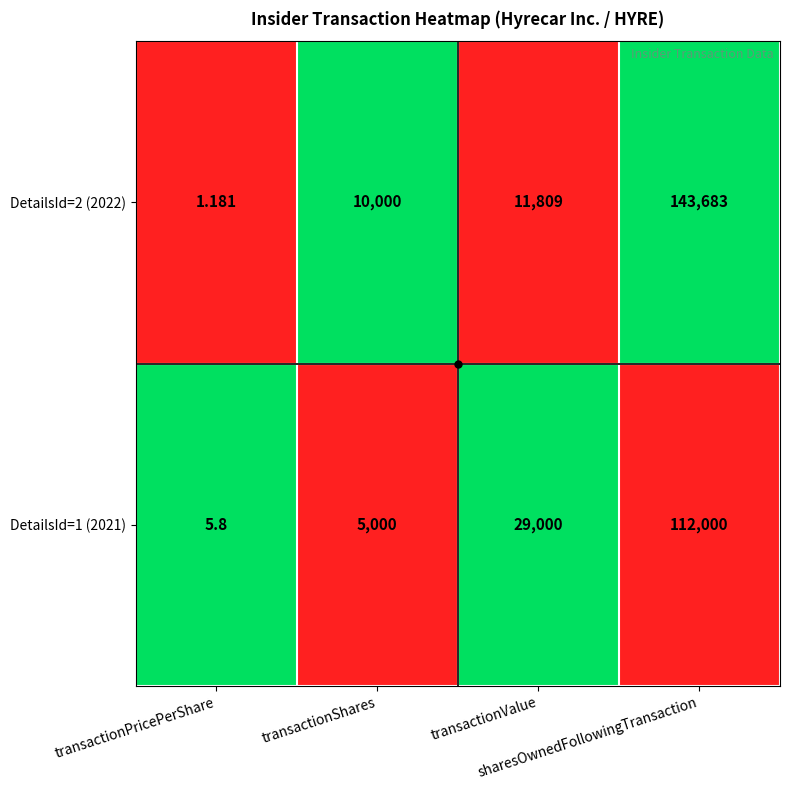

Count the number of categories in the chart.

4